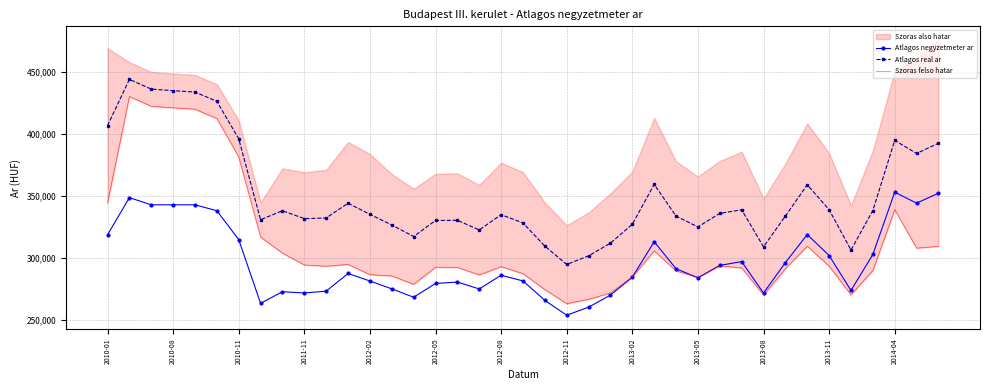

What is the maximum value for Atlagos negyzetmeter ar?

352873